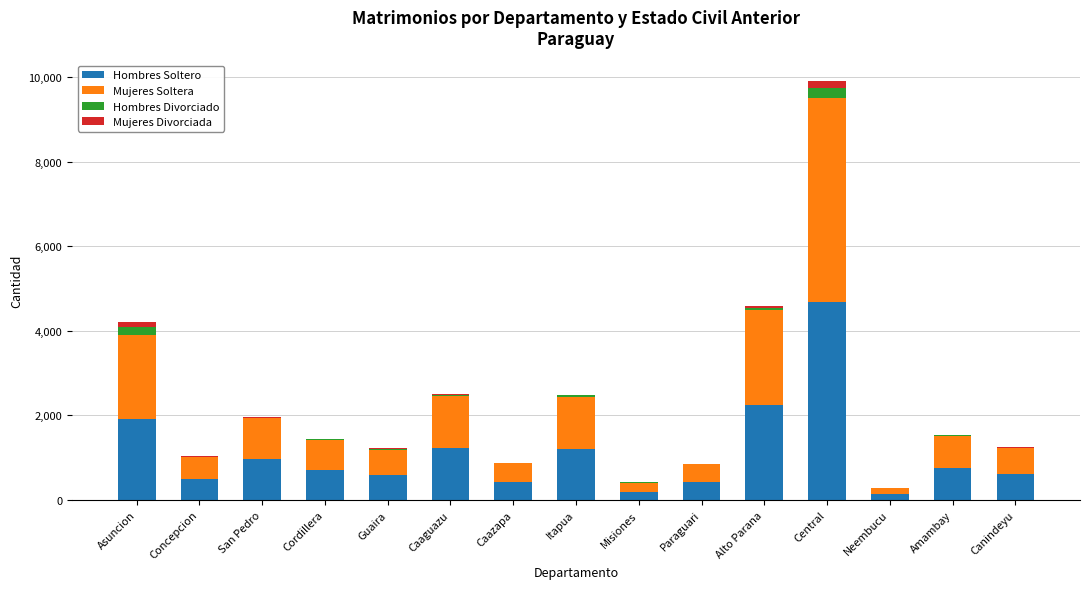

At which category is the sum across all series the highest?

Central